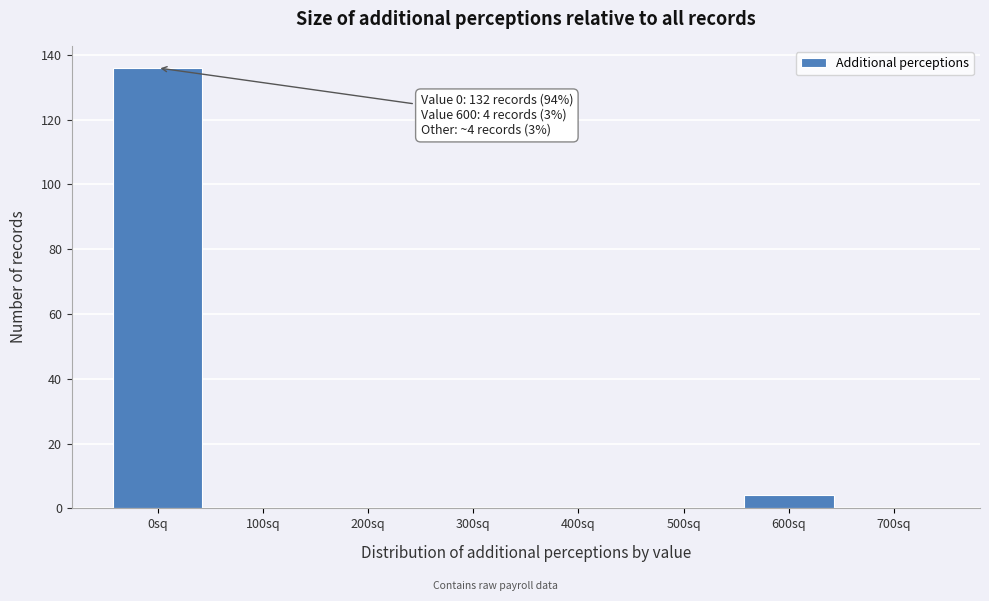

Over which range of the x-axis is the bar tallest?

-50 to 50